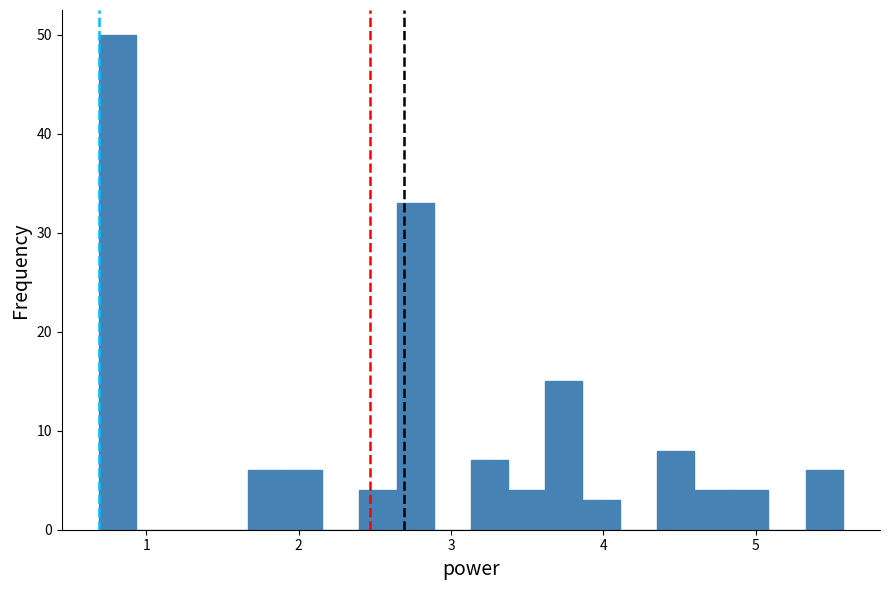

Around what value on the x-axis is the tallest bar? Give the approximate position of its centre, as read against the axis.

0.8